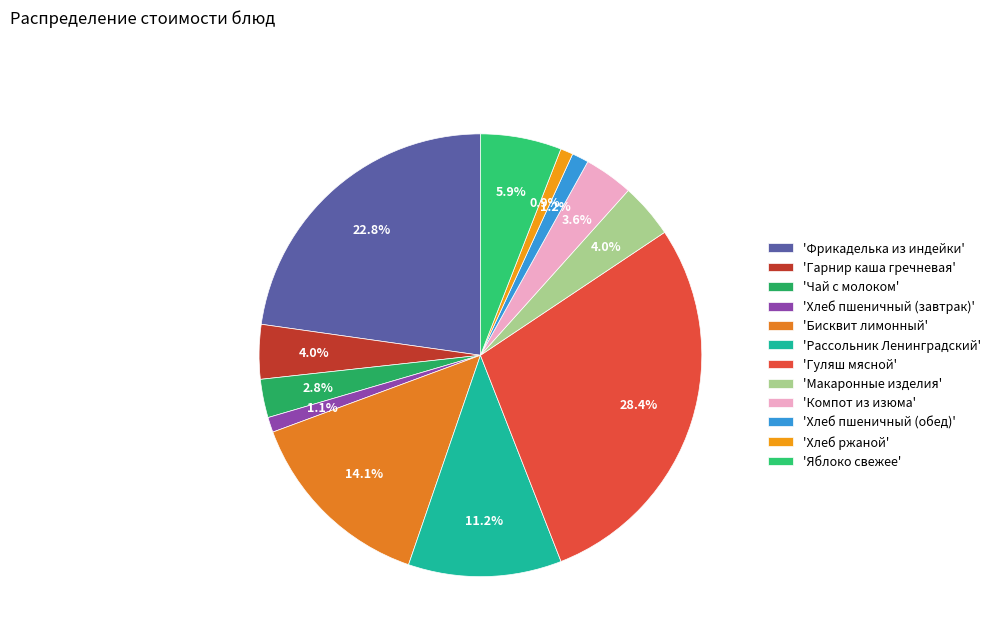

To the nearest percent, what is the difference between the largest and smallest slice percentages?

28%